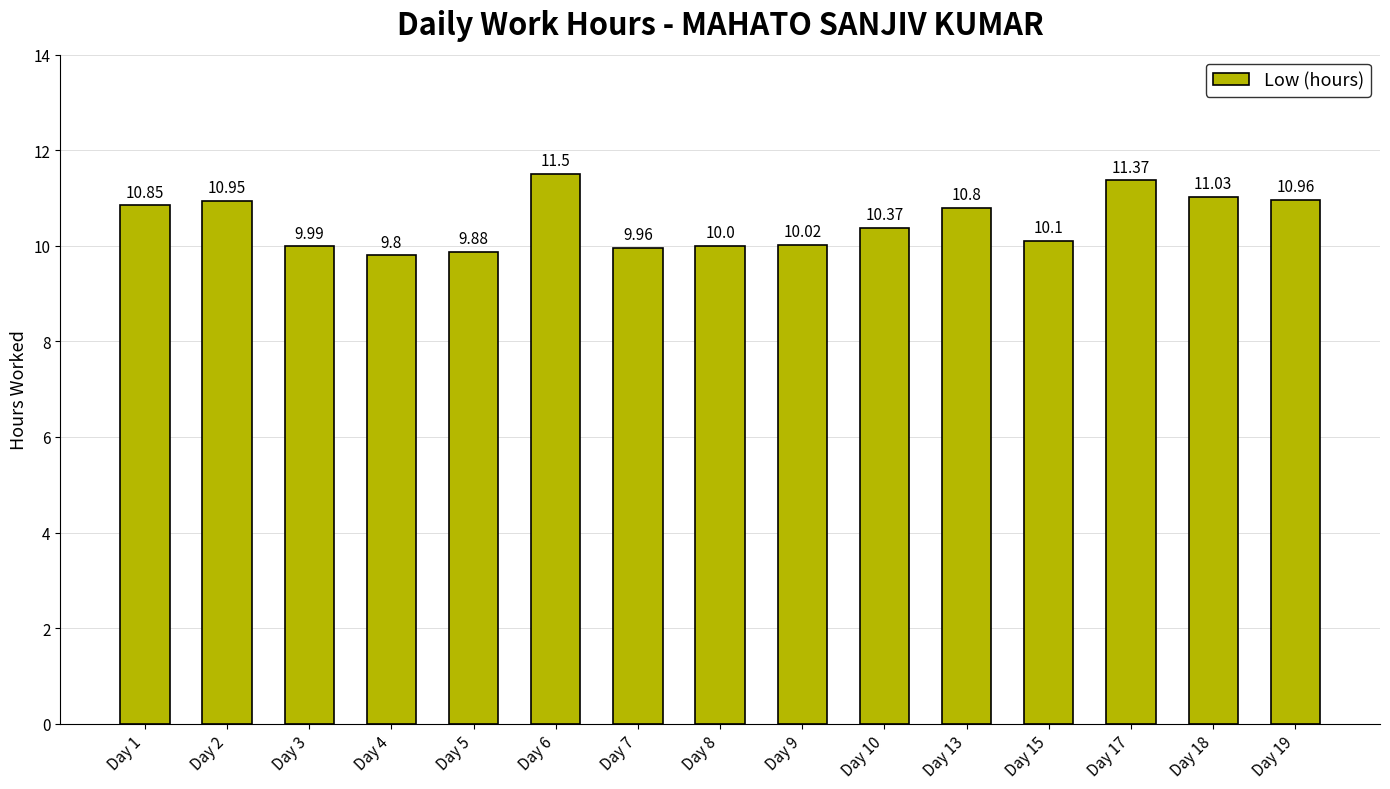

Between Day 19 and Day 3, which is larger?

Day 19